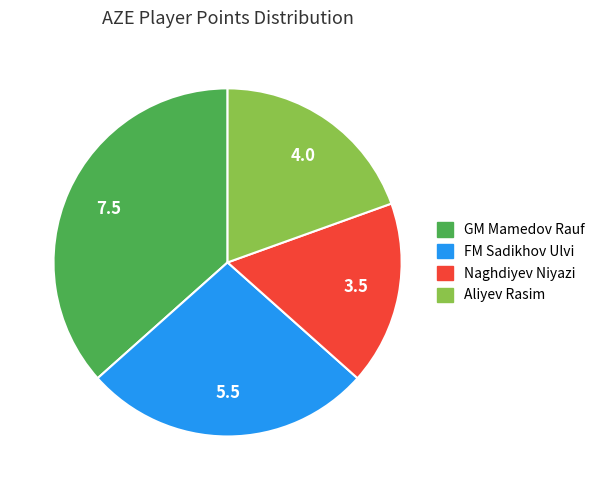

Count the number of slices in the pie.

4